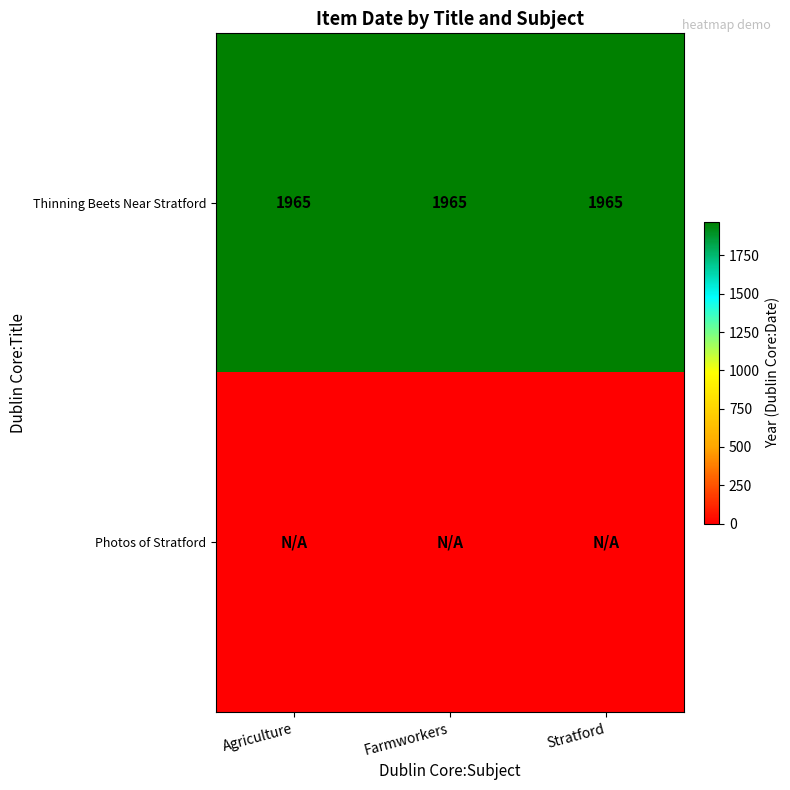

What is the lowest value of the Thinning Beets Near Stratford series?

1965